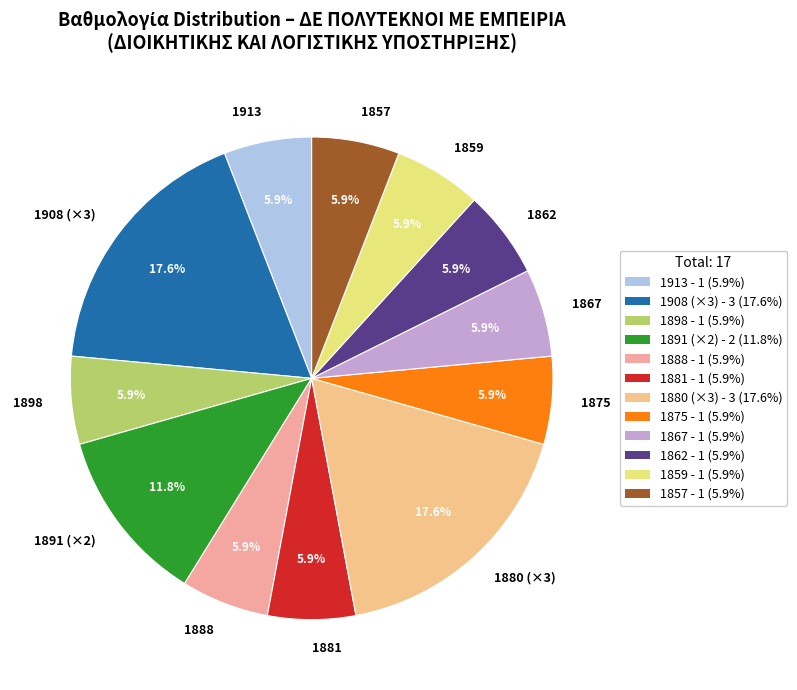

True or false: 1888 accounts for 6% of the total.

True